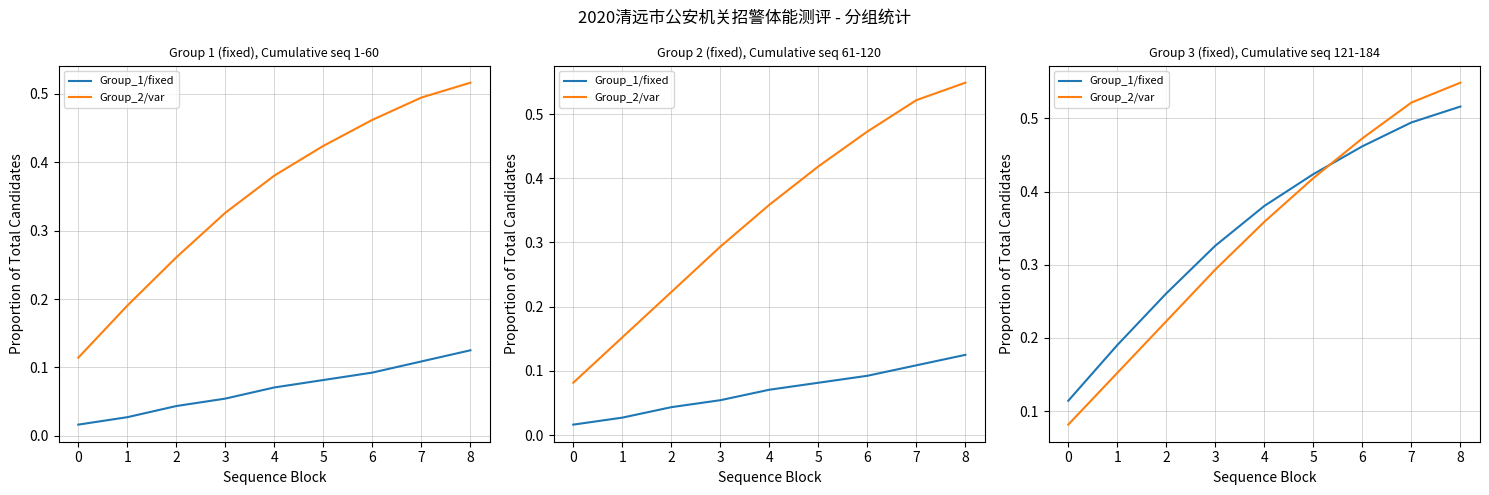

What is the total value across all series at 3?

0.6